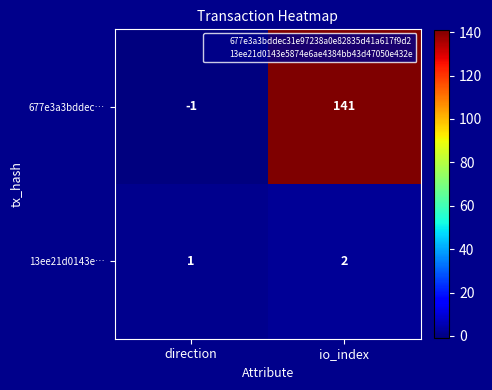

The 13ee21d0143e… series shows 1 at direction. True or false?

True